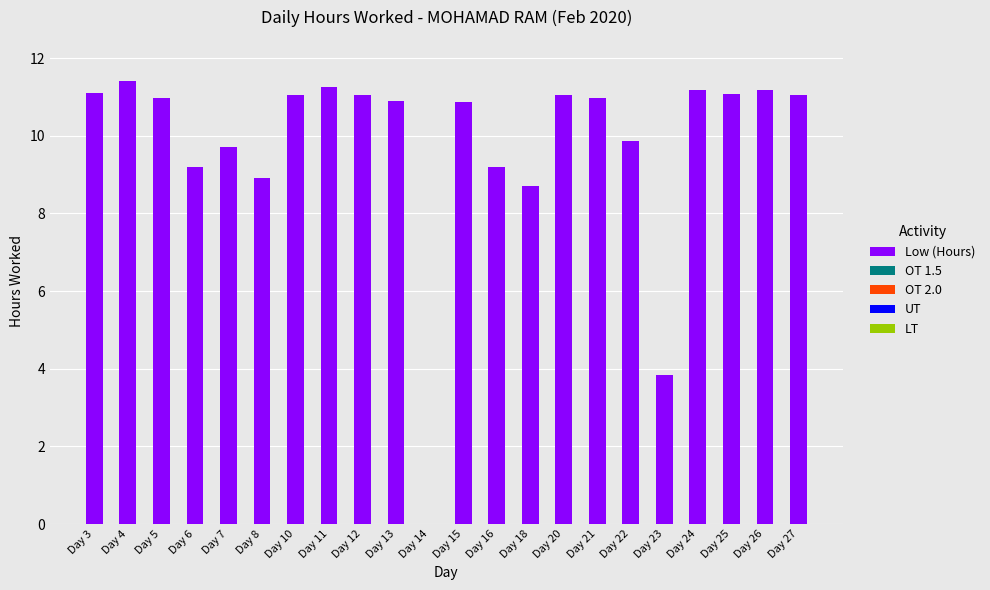

How many positive values are there?

21